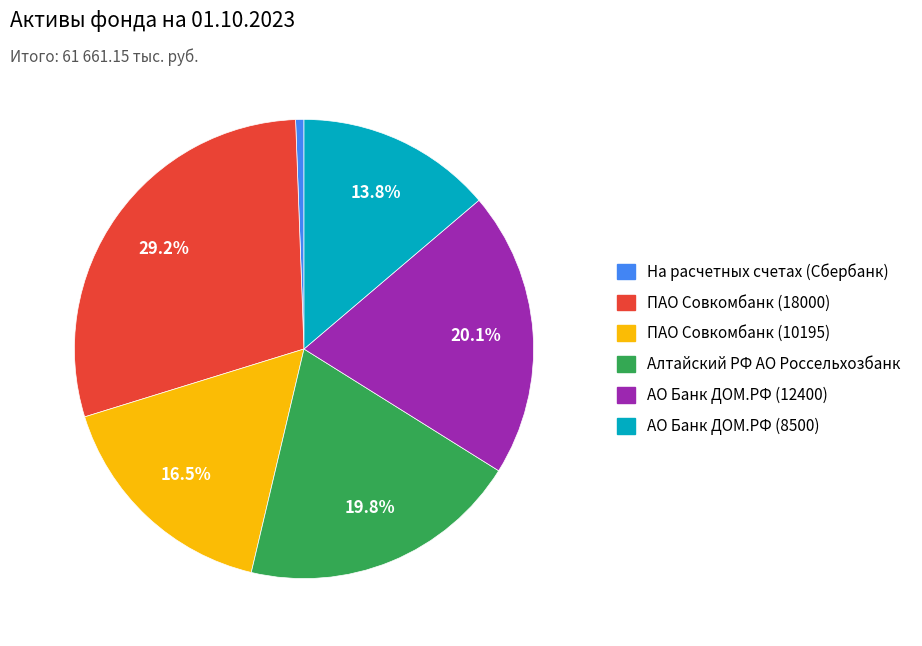

To the nearest percent, what portion does АО Банк ДОМ.РФ (12400) represent?

20%